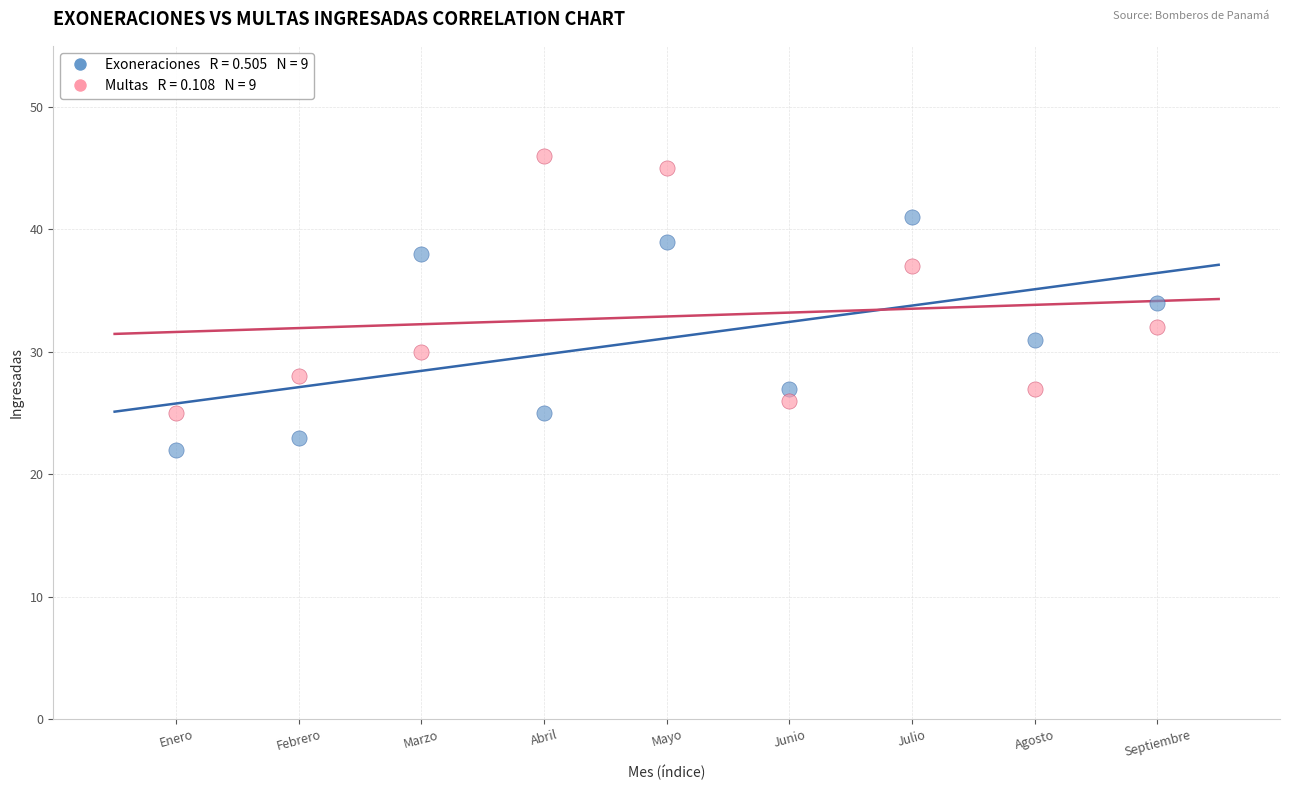

Across all data points, what is the range of Y values (max minus min)?

24